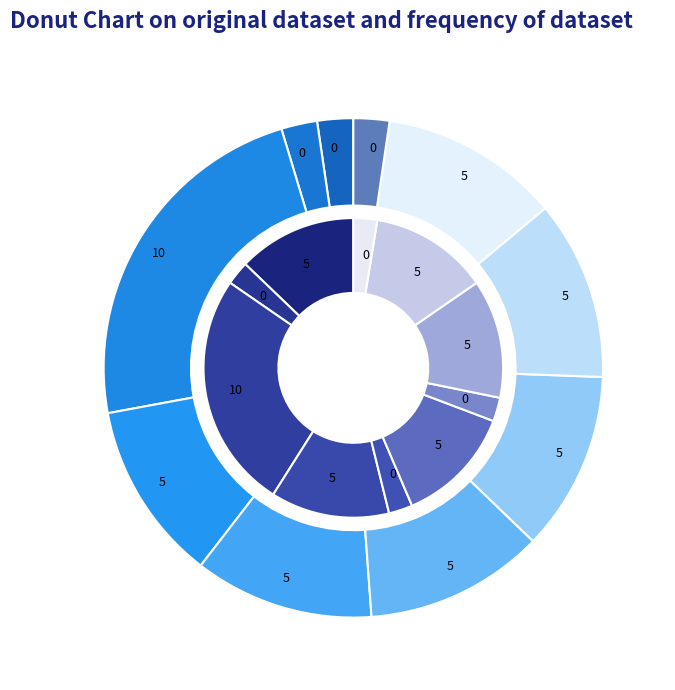

Count the number of slices in the pie.

10